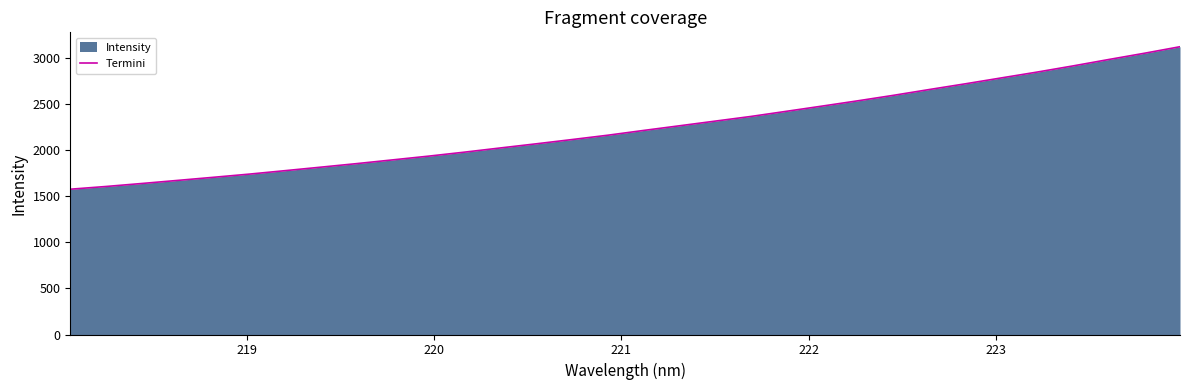

What is the difference between the maximum and minimum values?

1547.5